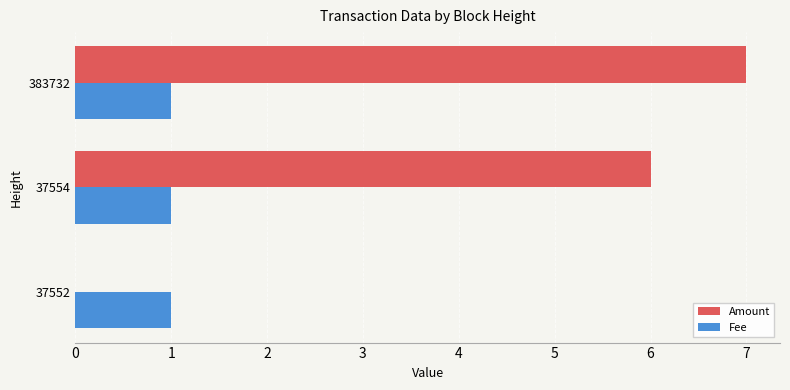

Between 37552 and 383732, which series saw the biggest shift?

Amount